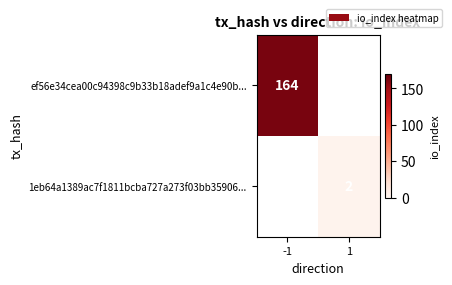

What is the minimum value shown in the chart?

2.0